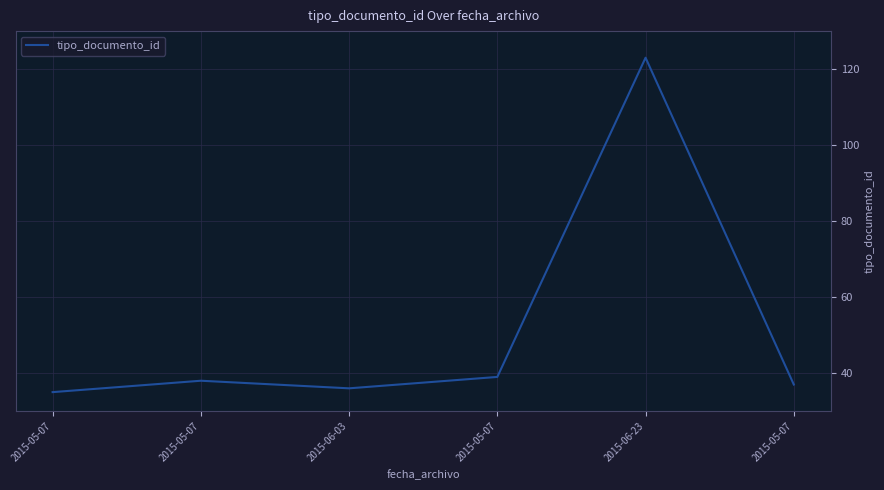

The chart shows a value of 64 at 2015-05-07. True or false?

False